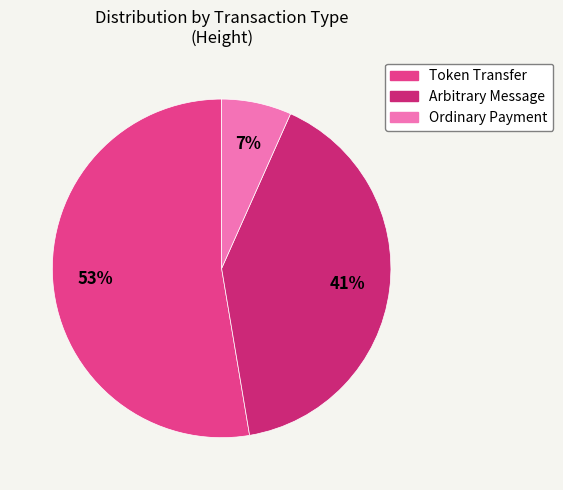

Count the number of slices in the pie.

3